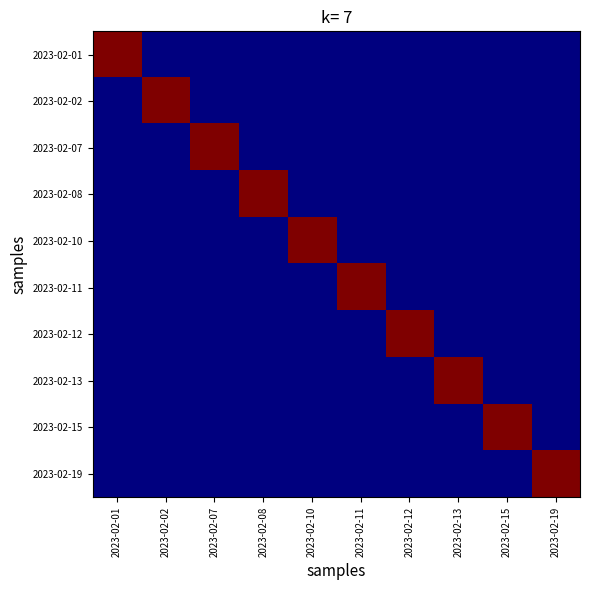

Reading left to right, what are all the values shown in this chart?

2023-02-01: 2023-02-01=68	2023-02-02=50	2023-02-07=50	2023-02-08=50	2023-02-10=50	2023-02-11=50	2023-02-12=50	2023-02-13=50	2023-02-15=50	2023-02-19=50
2023-02-02: 2023-02-01=50	2023-02-02=68	2023-02-07=50	2023-02-08=50	2023-02-10=50	2023-02-11=50	2023-02-12=50	2023-02-13=50	2023-02-15=50	2023-02-19=50
2023-02-07: 2023-02-01=50	2023-02-02=50	2023-02-07=68	2023-02-08=50	2023-02-10=50	2023-02-11=50	2023-02-12=50	2023-02-13=50	2023-02-15=50	2023-02-19=50
2023-02-08: 2023-02-01=50	2023-02-02=50	2023-02-07=50	2023-02-08=68	2023-02-10=50	2023-02-11=50	2023-02-12=50	2023-02-13=50	2023-02-15=50	2023-02-19=50
2023-02-10: 2023-02-01=50	2023-02-02=50	2023-02-07=50	2023-02-08=50	2023-02-10=68	2023-02-11=50	2023-02-12=50	2023-02-13=50	2023-02-15=50	2023-02-19=50
2023-02-11: 2023-02-01=50	2023-02-02=50	2023-02-07=50	2023-02-08=50	2023-02-10=50	2023-02-11=68	2023-02-12=50	2023-02-13=50	2023-02-15=50	2023-02-19=50
2023-02-12: 2023-02-01=50	2023-02-02=50	2023-02-07=50	2023-02-08=50	2023-02-10=50	2023-02-11=50	2023-02-12=68	2023-02-13=50	2023-02-15=50	2023-02-19=50
2023-02-13: 2023-02-01=50	2023-02-02=50	2023-02-07=50	2023-02-08=50	2023-02-10=50	2023-02-11=50	2023-02-12=50	2023-02-13=68	2023-02-15=50	2023-02-19=50
2023-02-15: 2023-02-01=50	2023-02-02=50	2023-02-07=50	2023-02-08=50	2023-02-10=50	2023-02-11=50	2023-02-12=50	2023-02-13=50	2023-02-15=68	2023-02-19=50
2023-02-19: 2023-02-01=50	2023-02-02=50	2023-02-07=50	2023-02-08=50	2023-02-10=50	2023-02-11=50	2023-02-12=50	2023-02-13=50	2023-02-15=50	2023-02-19=68